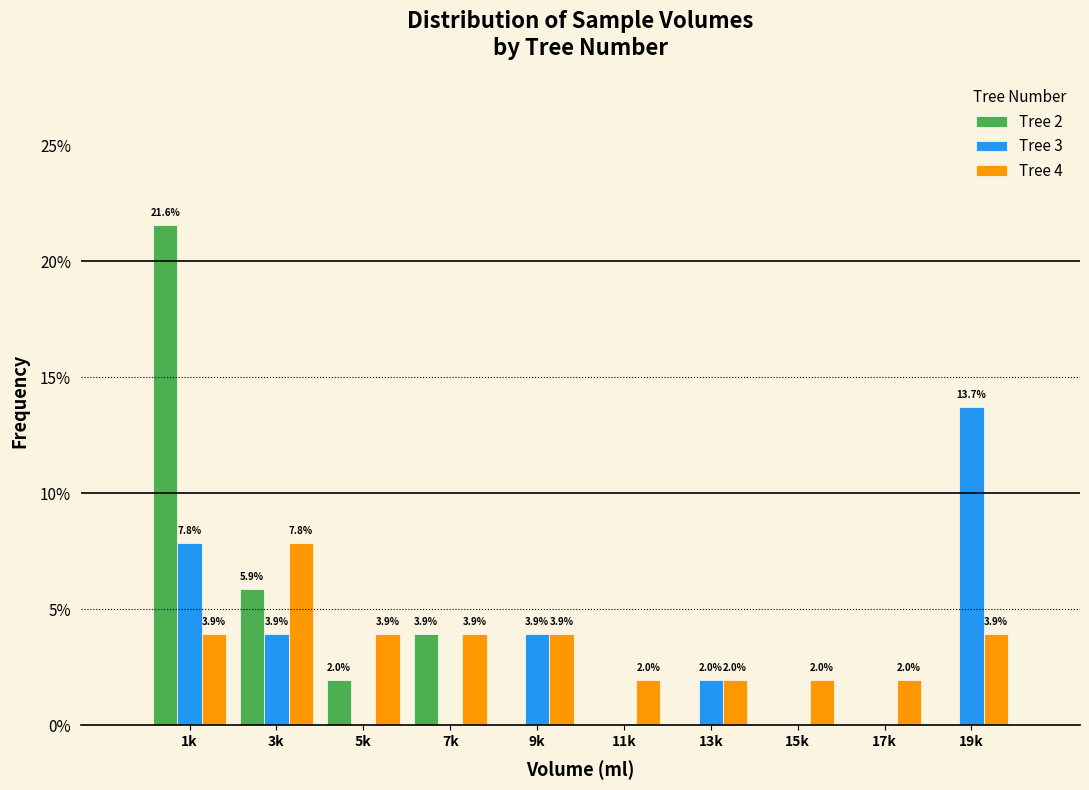

Reading left to right, extract all data points from this chart.

Tree 2: 1k=21.6	3k=5.9	5k=2.0	7k=3.9	9k=0.0	11k=0.0	13k=0.0	15k=0.0	17k=0.0	19k=0.0
Tree 3: 1k=7.8	3k=3.9	5k=0.0	7k=0.0	9k=3.9	11k=0.0	13k=2.0	15k=0.0	17k=0.0	19k=13.7
Tree 4: 1k=3.9	3k=7.8	5k=3.9	7k=3.9	9k=3.9	11k=2.0	13k=2.0	15k=2.0	17k=2.0	19k=3.9